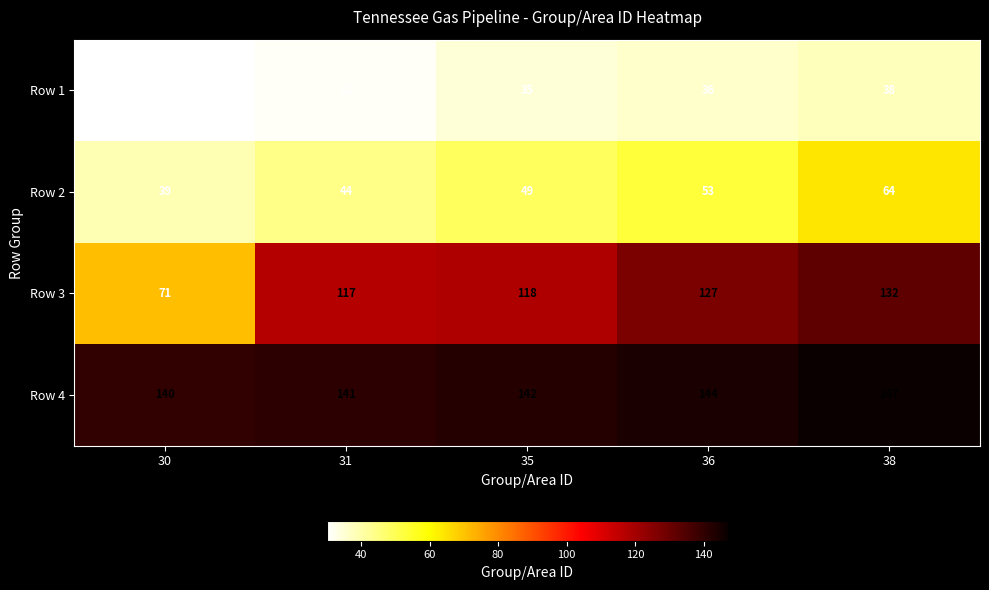

At which category is the sum across all series the highest?

38